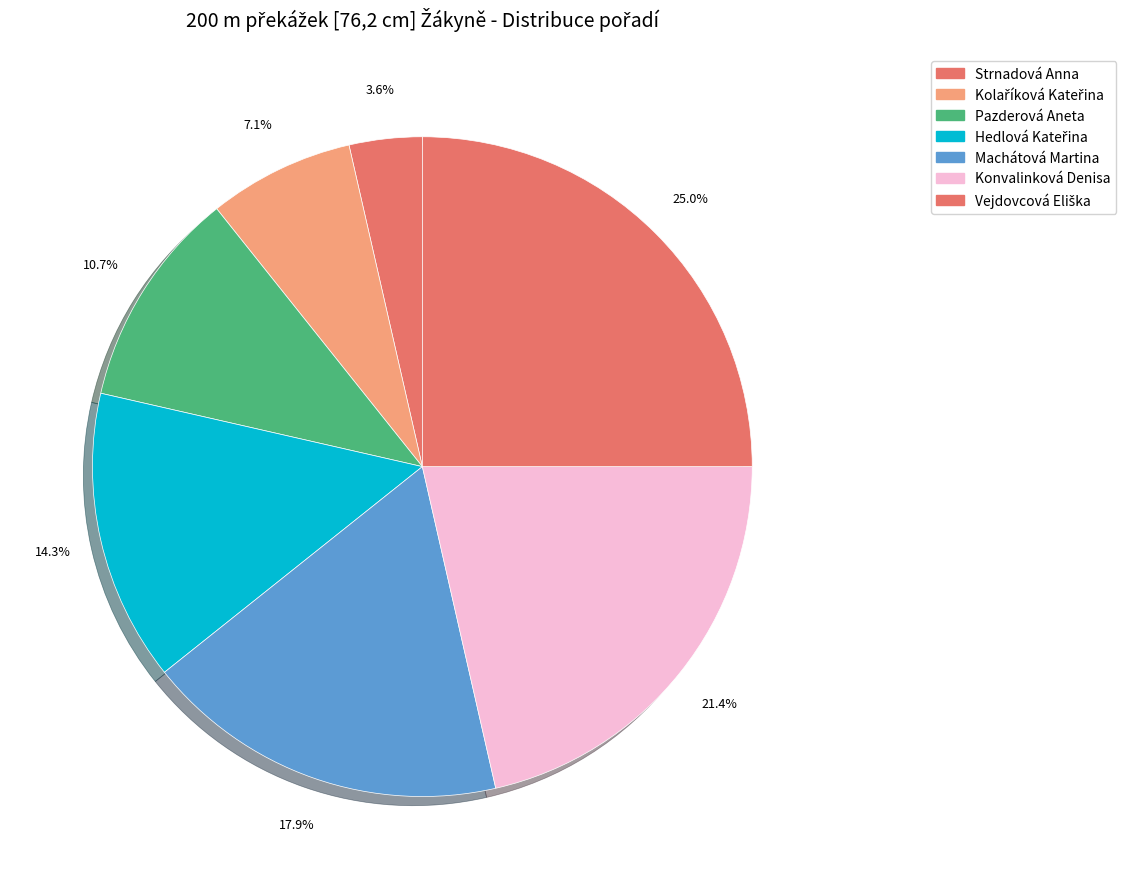

Approximately how many times larger is the value at Pazderová Aneta compared to Machátová Martina?

0.6